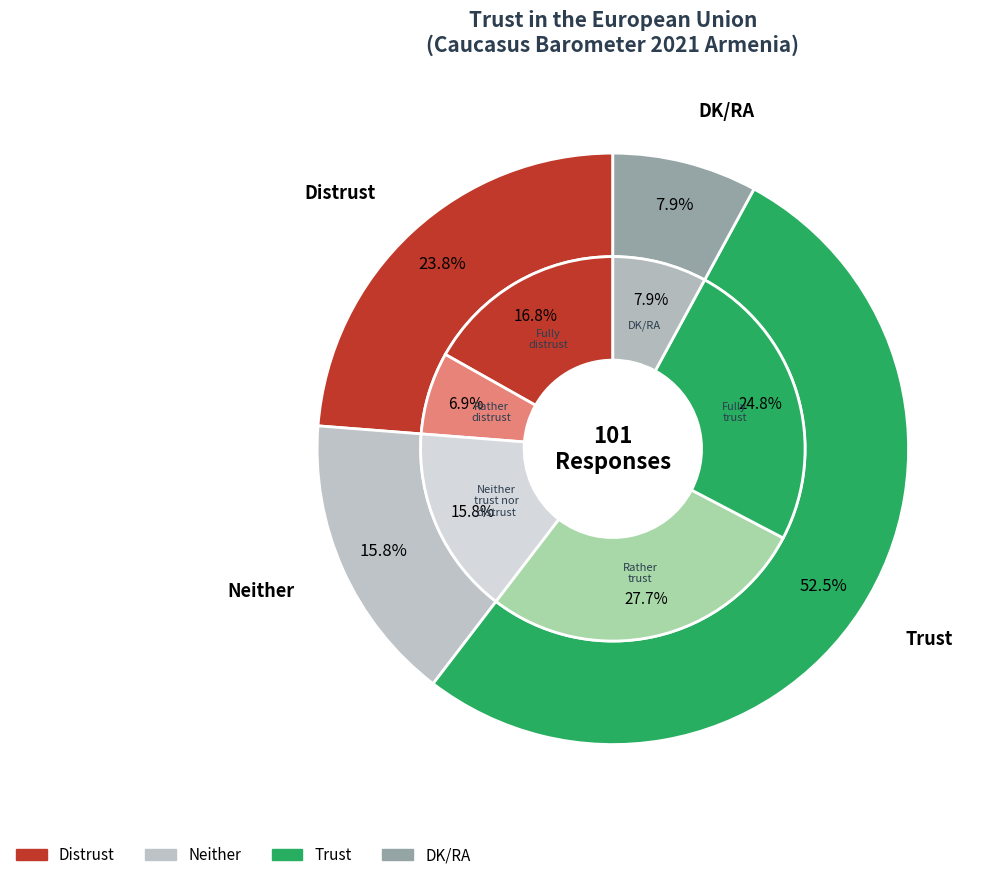

True or false: Fully distrust accounts for 17% of the total.

True